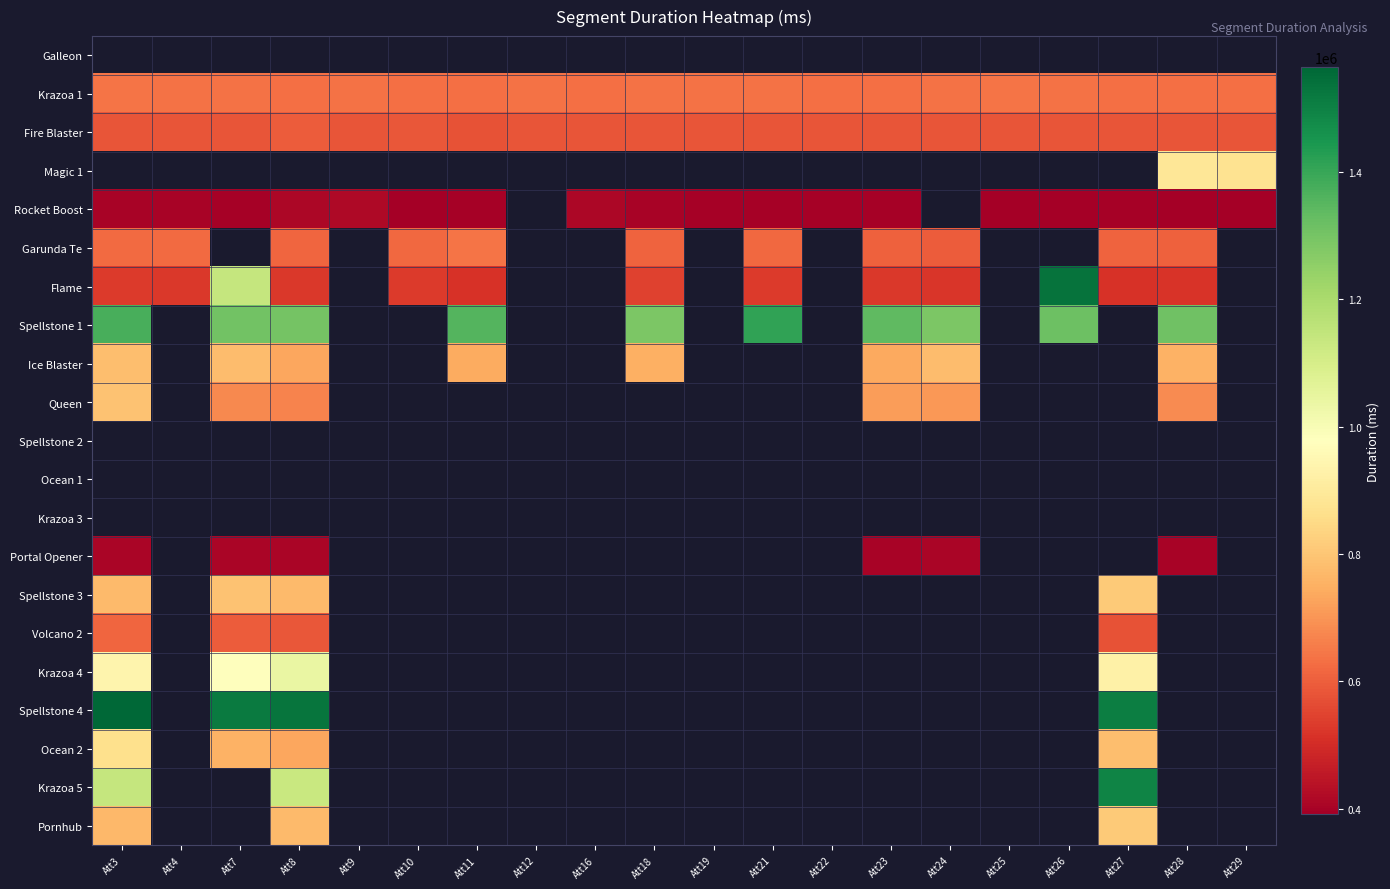

What is the maximum value shown in the chart?

1564402.0